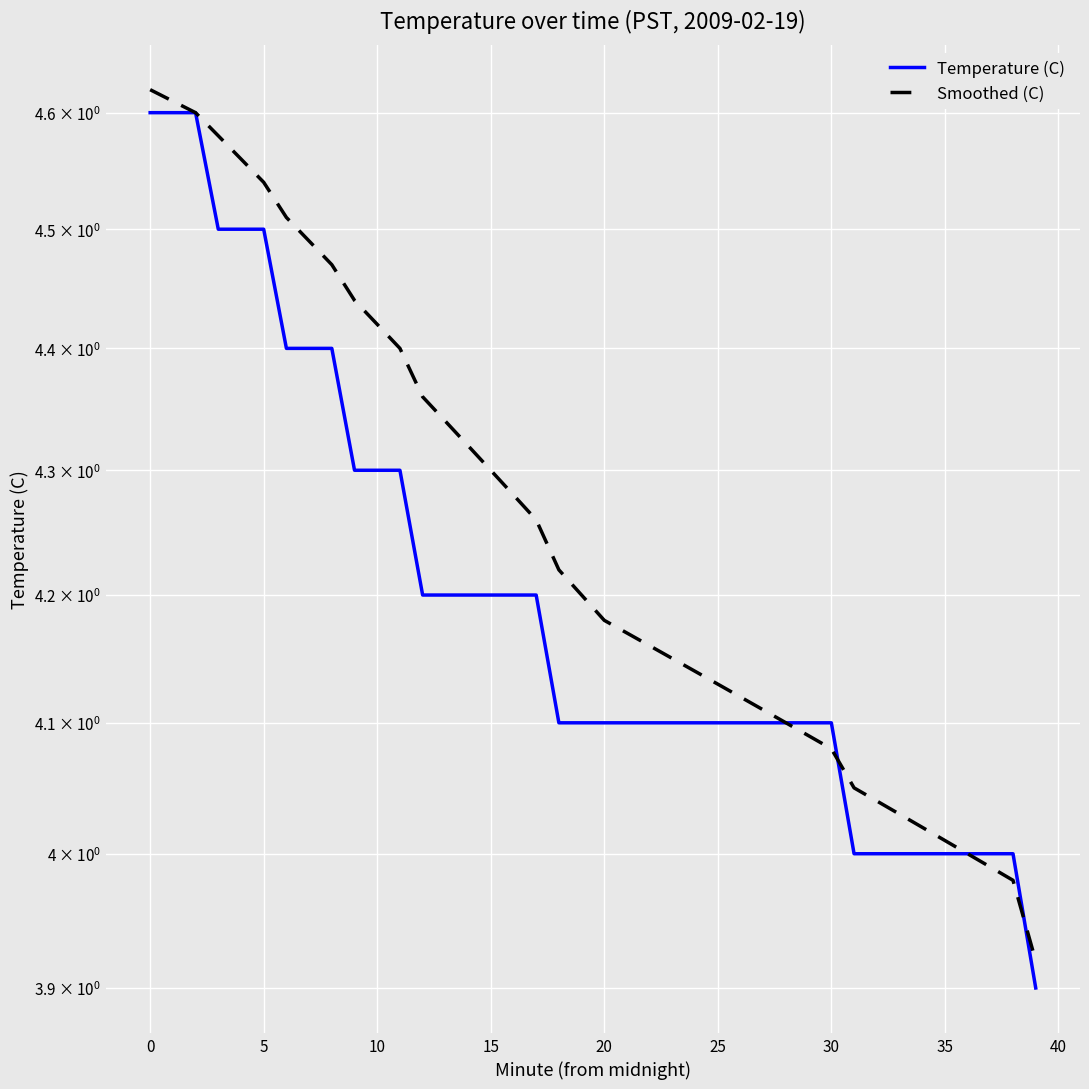

Which series has the largest range (max minus min)?

Smoothed (C)